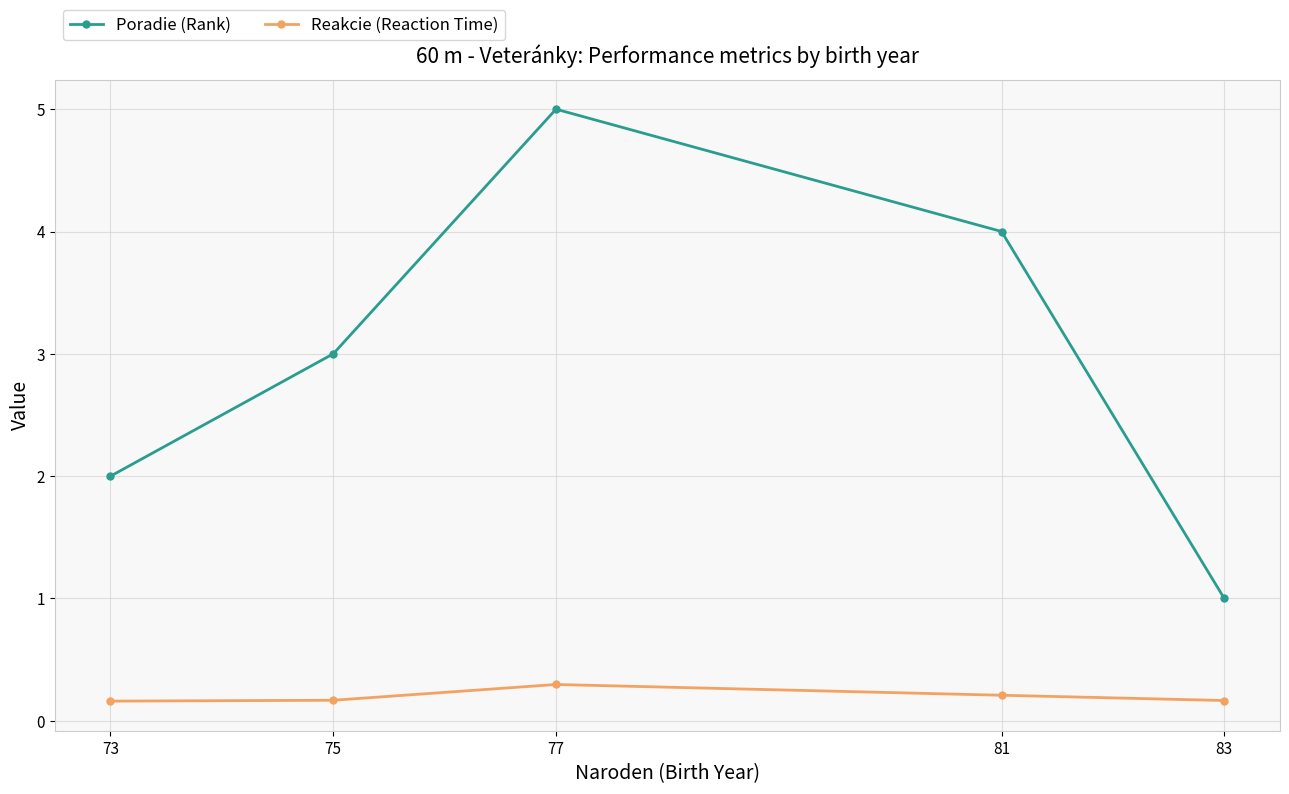

Which series changed the most between 75 and 83?

Poradie (Rank)